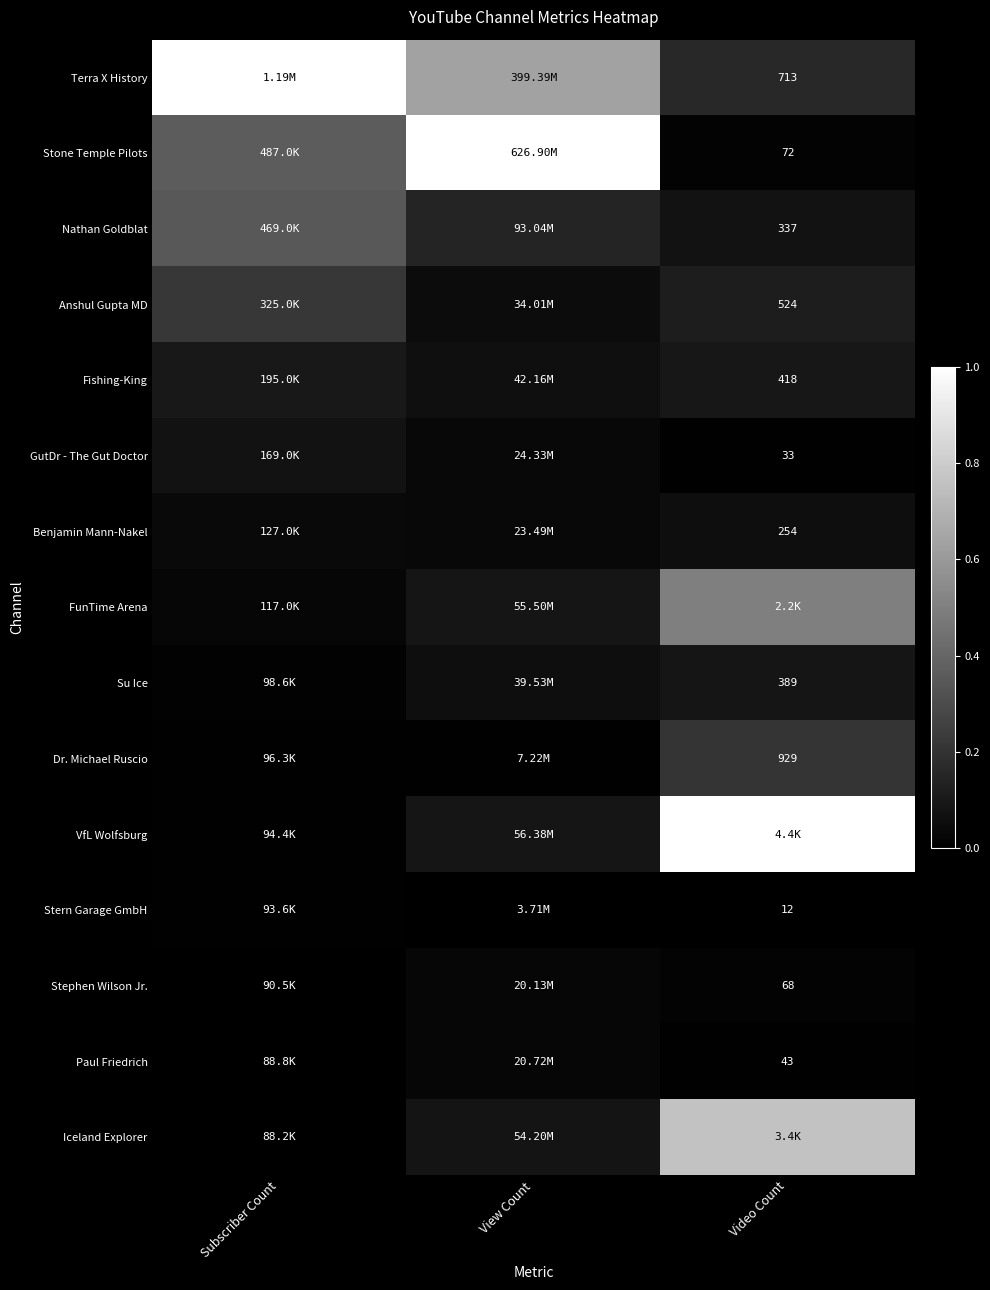

True or false: FunTime Arena has a value of 0.3 at Video Count.

False